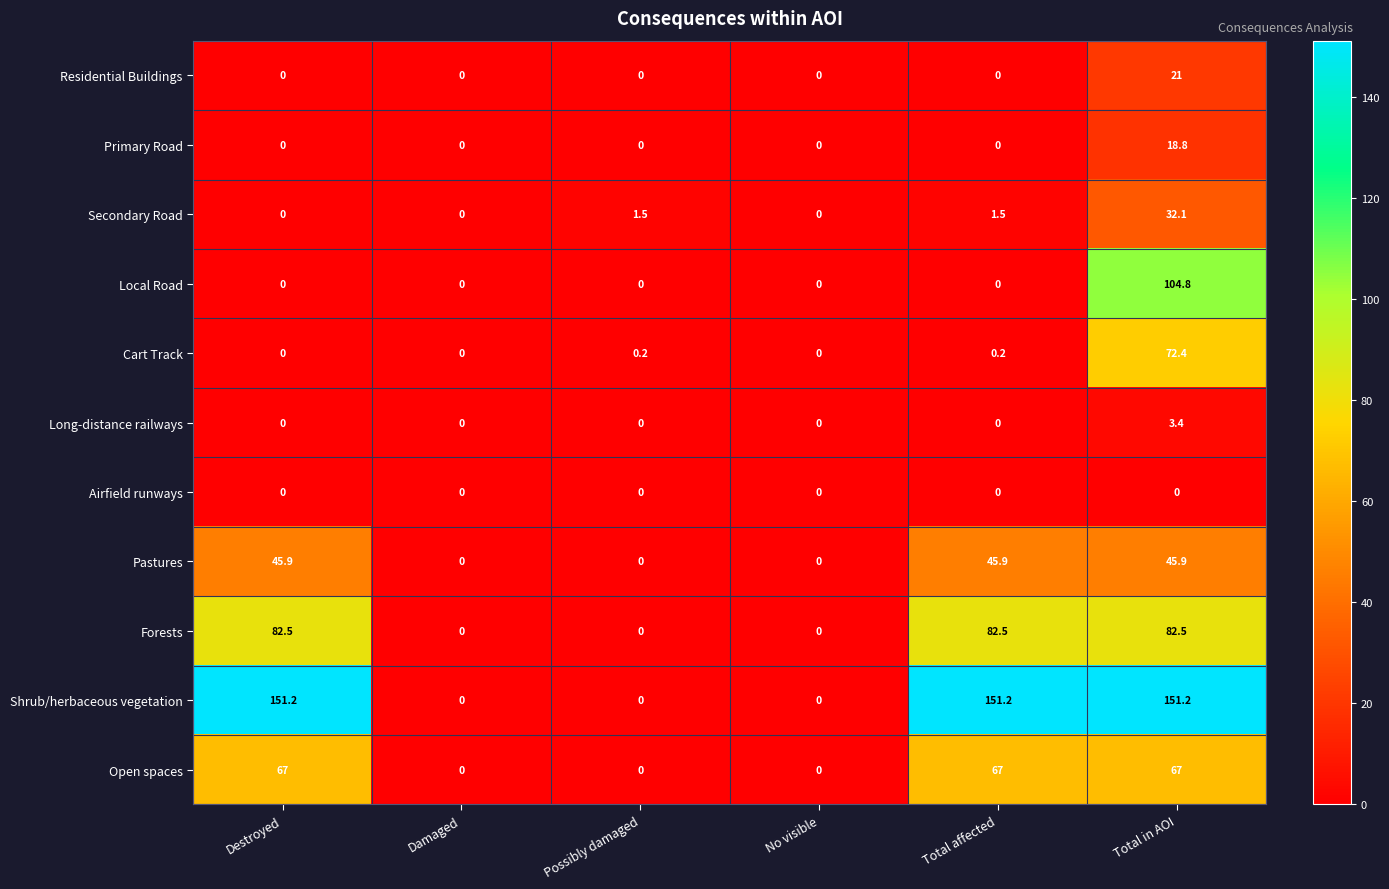

What is the sum of the Cart Track values at Possibly damaged and Total affected?

0.4